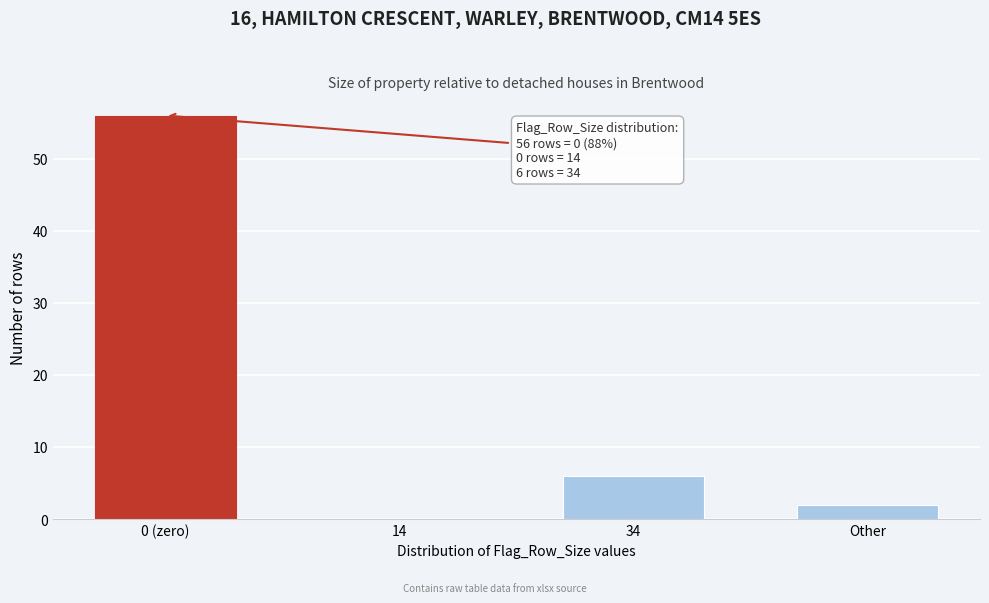

Reading right to left, what are all the values shown in this chart?

Other=2	34=6	14=0	0 (zero)=56